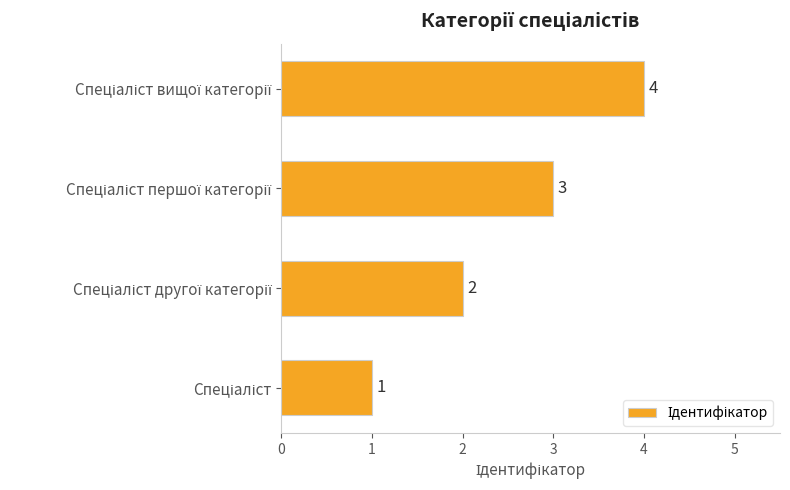

How many values are between 2 and 4?

3